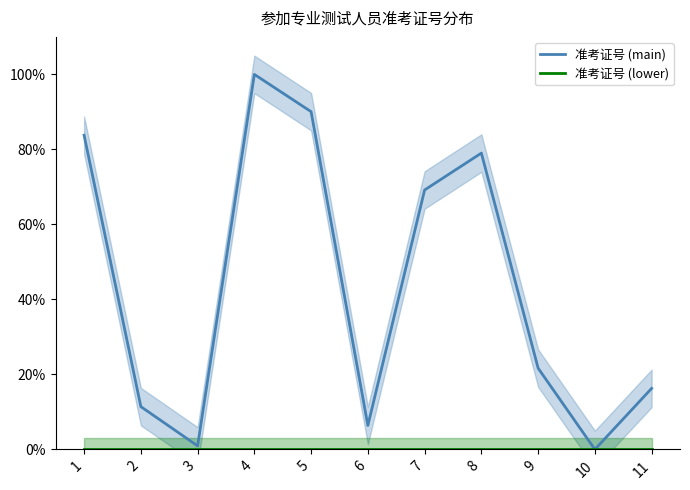

True or false: 准考证号 (lower) and 准考证号 (main) cross at least once.

False